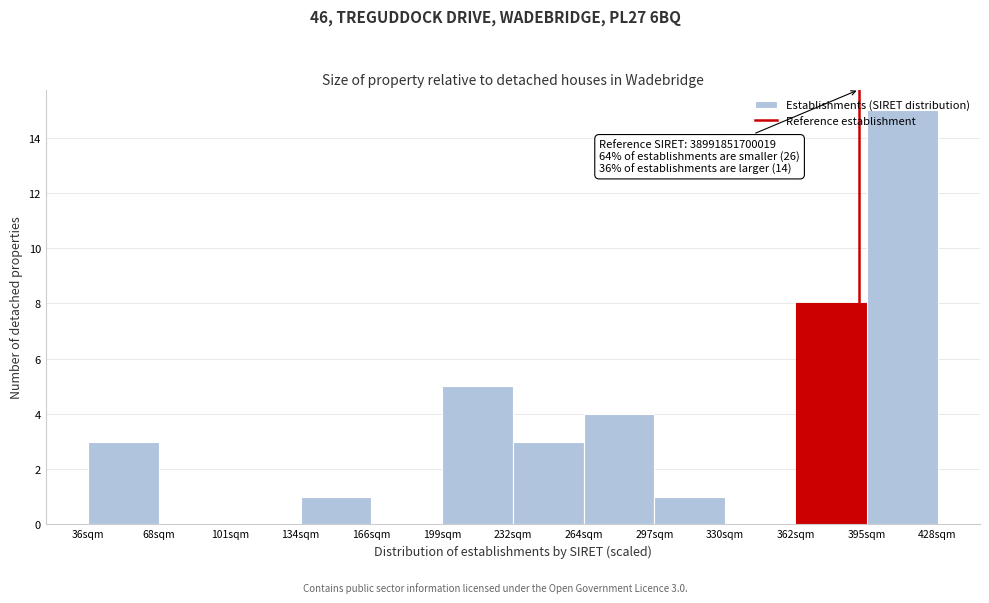

Which range on the x-axis has the tallest bar?

395 to 430